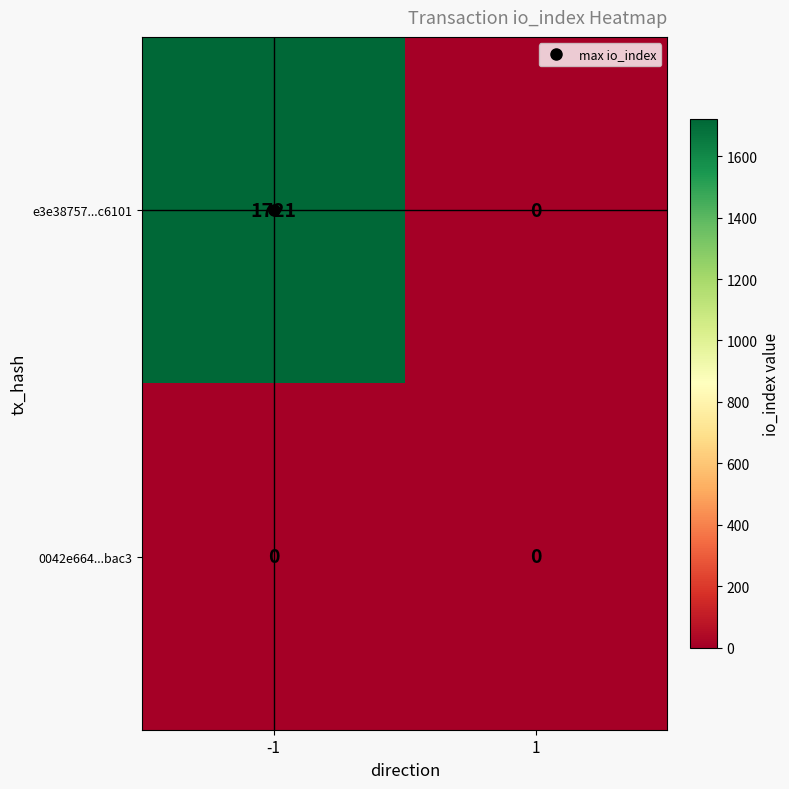

How many distinct data groups are displayed?

2